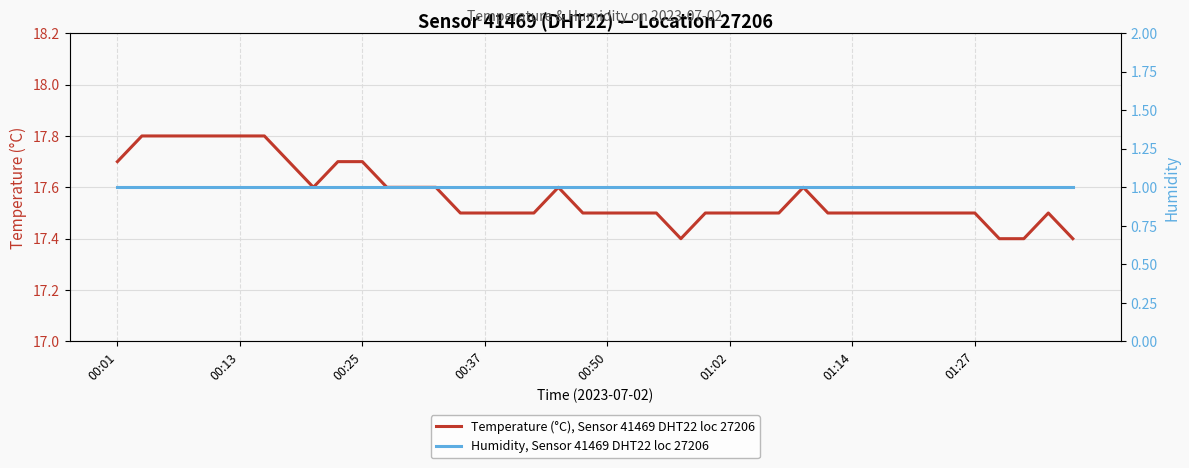

Where is Humidity, Sensor 41469 DHT22 loc 27206 nearest to the value 1?

00:01